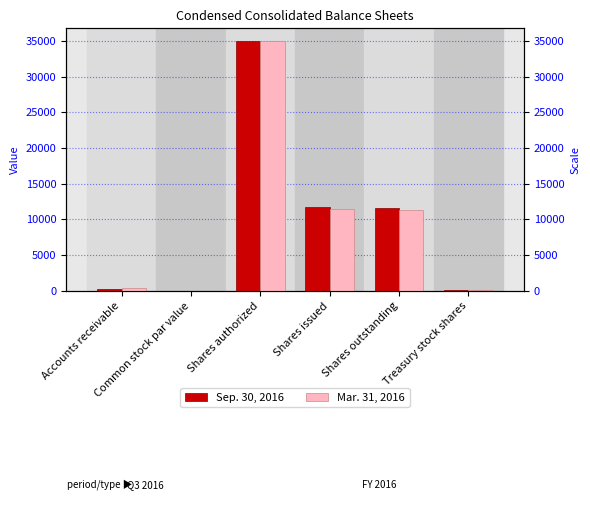

Is it true that Sep. 30, 2016 equals 96.0 at Treasury stock shares?

True